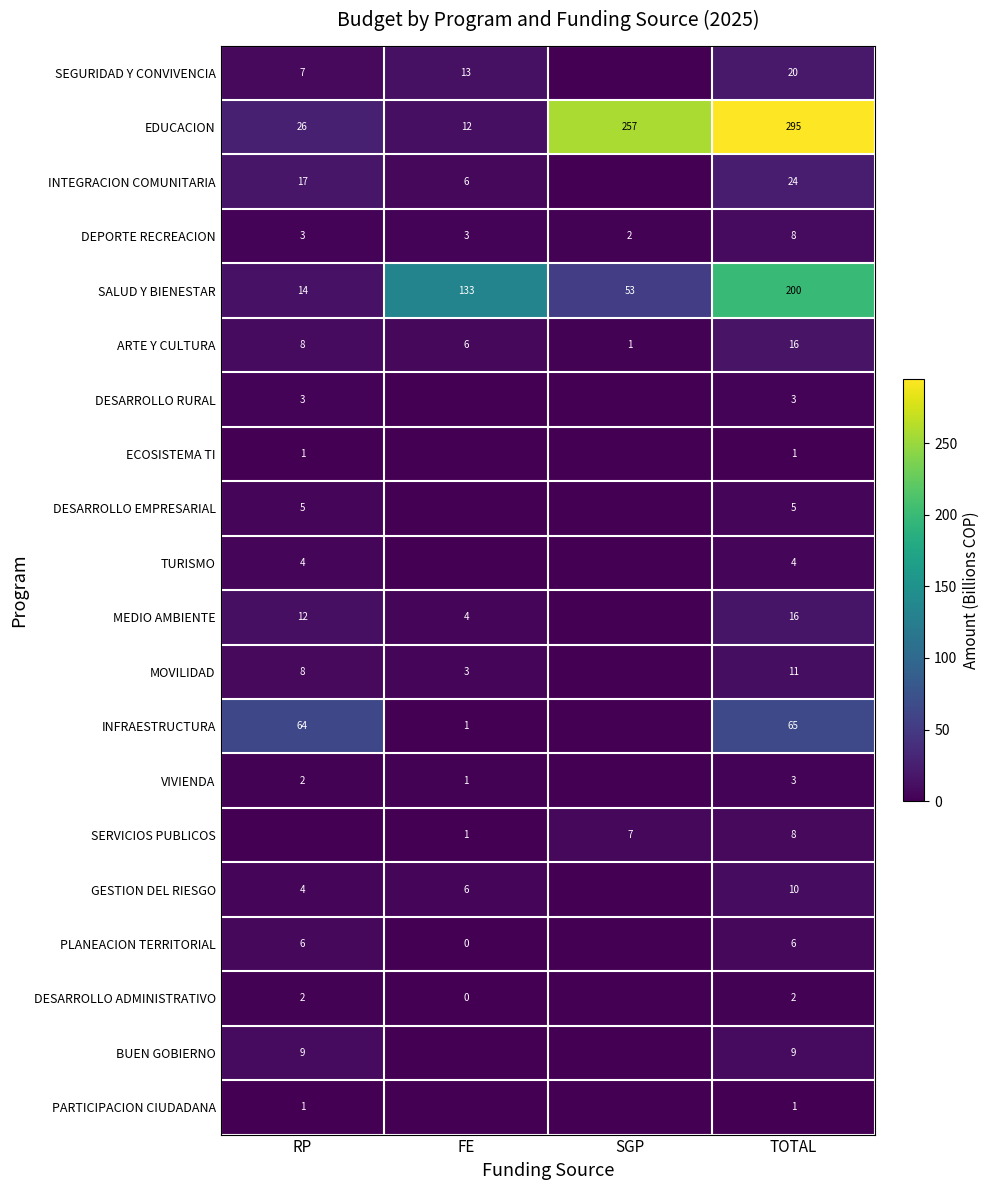

What is the difference between the INFRAESTRUCTURA values at FE and RP?

63